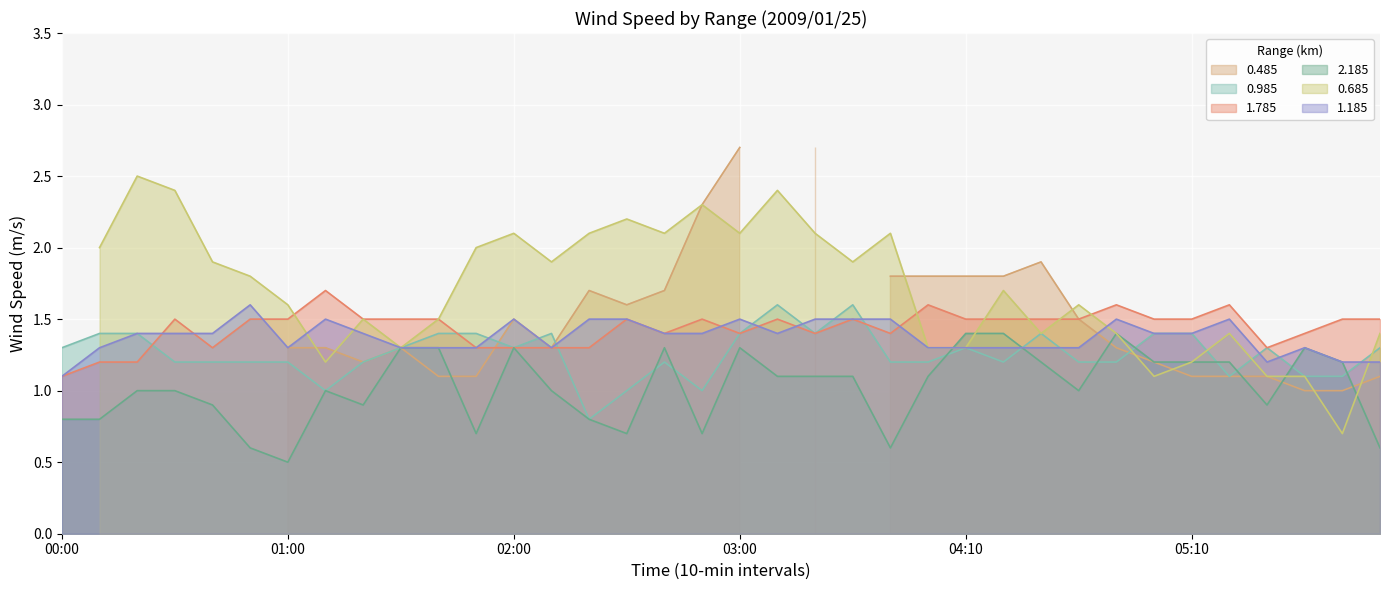

In 1.785, how many points are higher than both neighbors (excluding endpoints)?

9